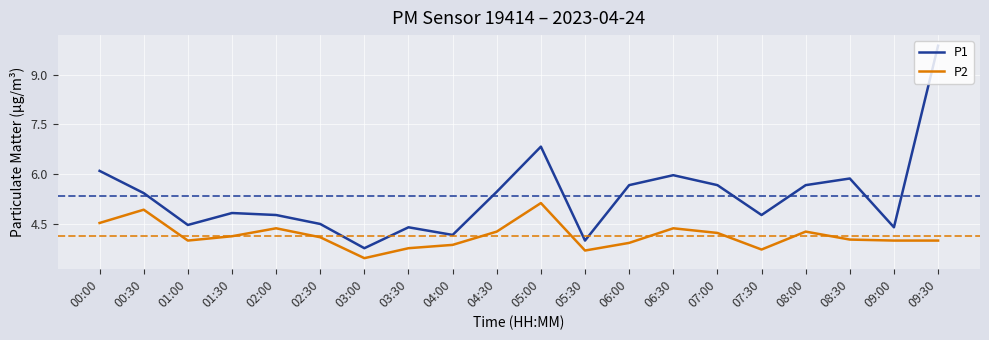

At 08:00, list the series in order from largest to smallest.

P1, P2